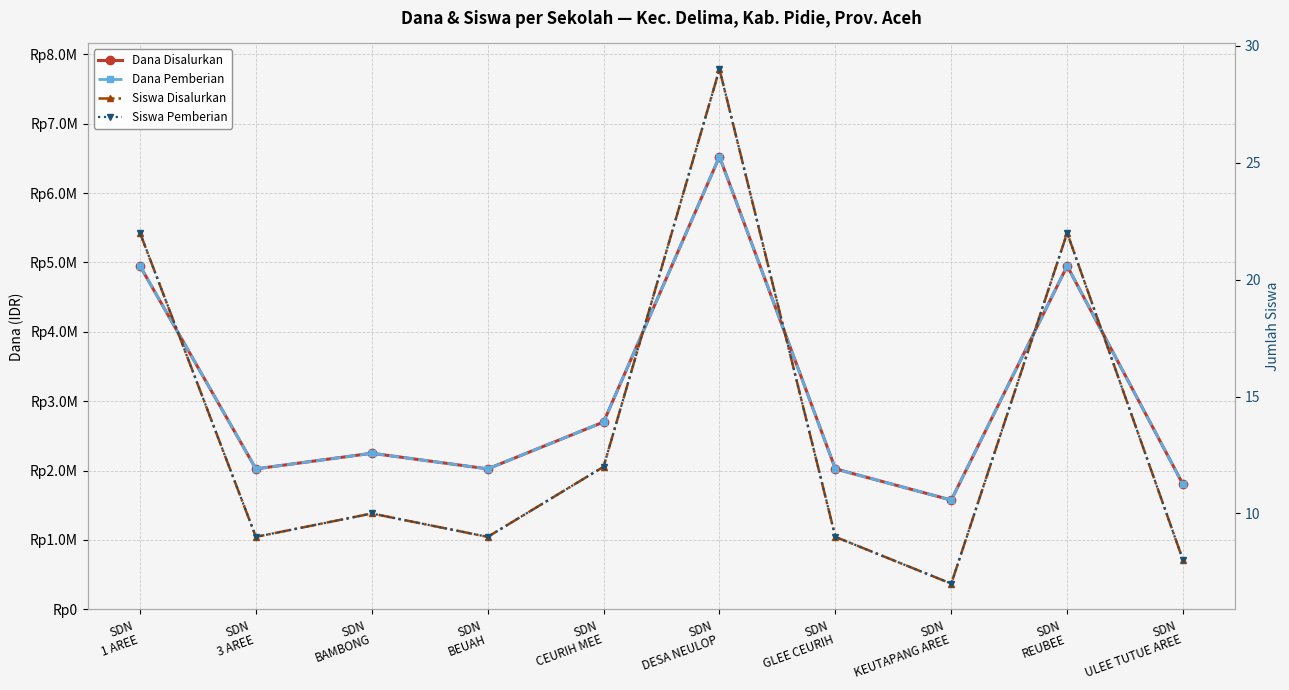

How many categories are shown in the chart?

10